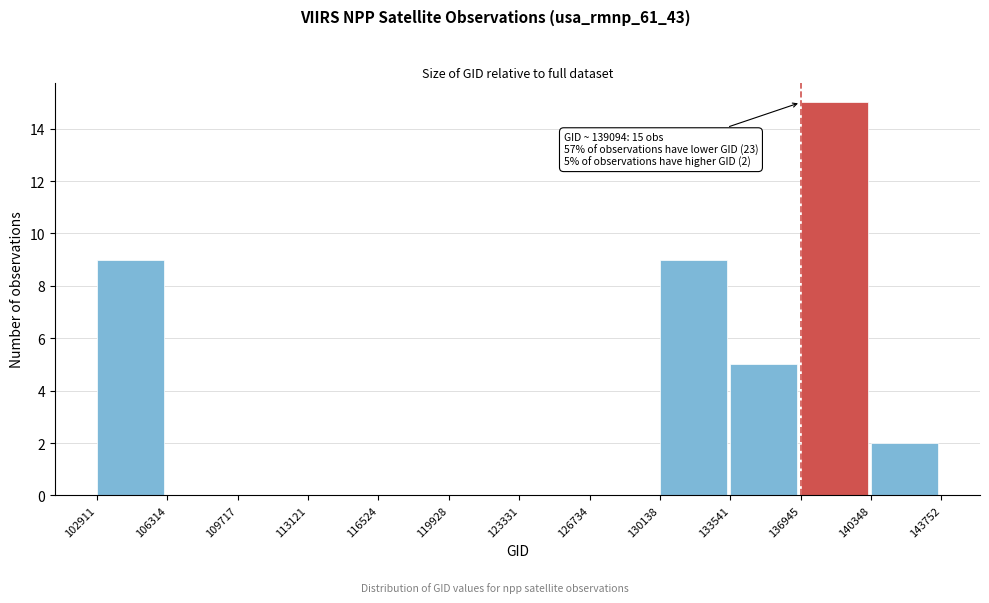

Over which range of the x-axis is the bar tallest?

136945 to 140348